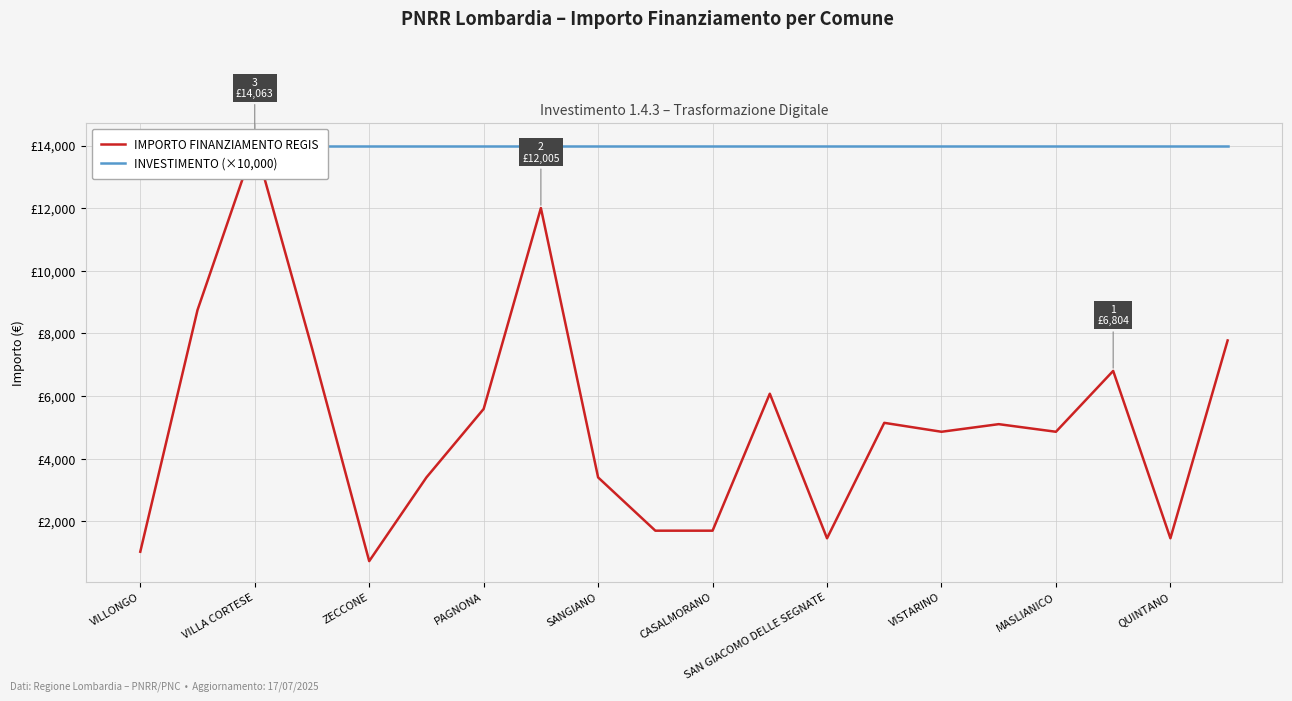

The IMPORTO FINANZIAMENTO REGIS series shows 246 at ZECCONE. True or false?

False